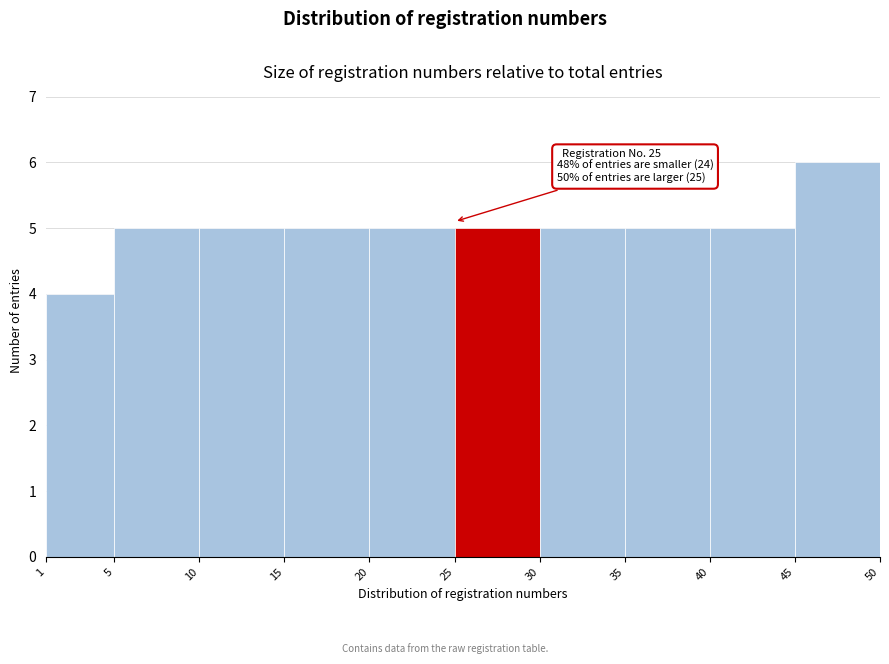

Over which range of the x-axis is the bar tallest?

45 to 50